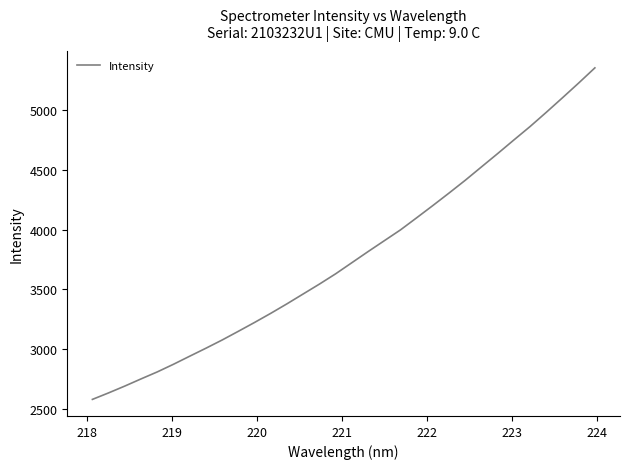

What is the smallest value displayed?

2582.0